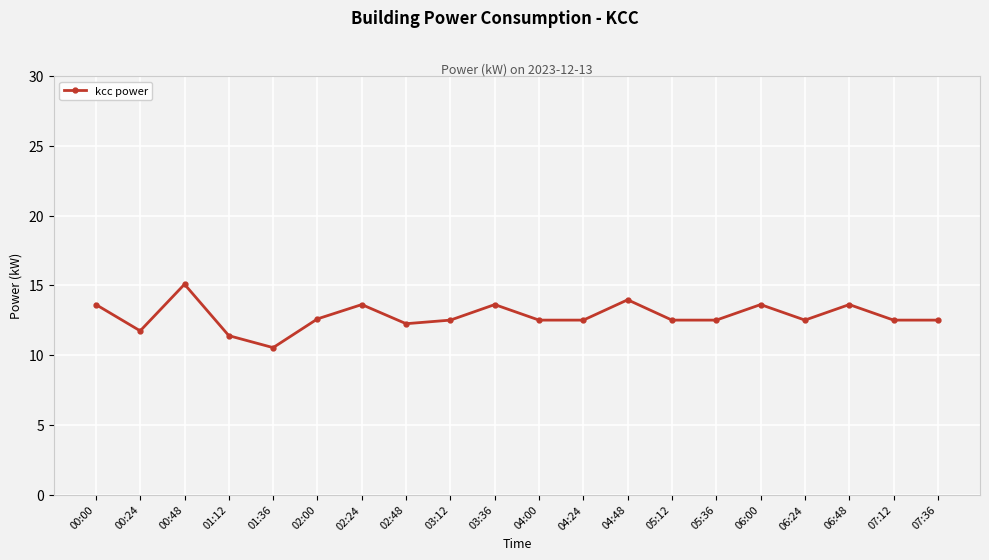

Where is the first local minimum?

00:24